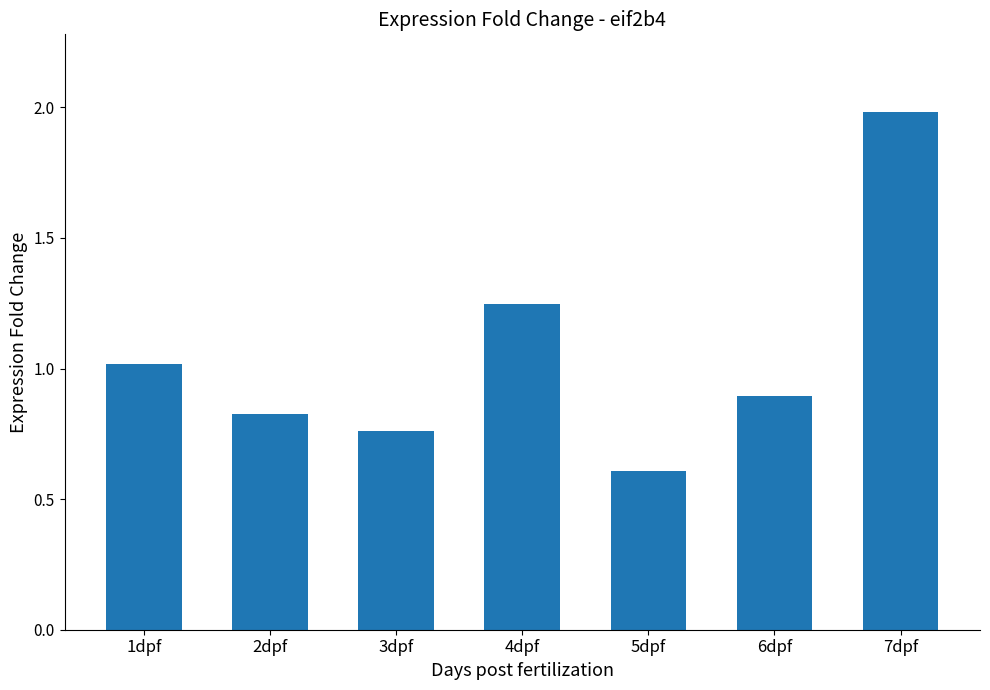

Rank the categories by value from highest to lowest.

7dpf, 4dpf, 1dpf, 6dpf, 2dpf, 3dpf, 5dpf